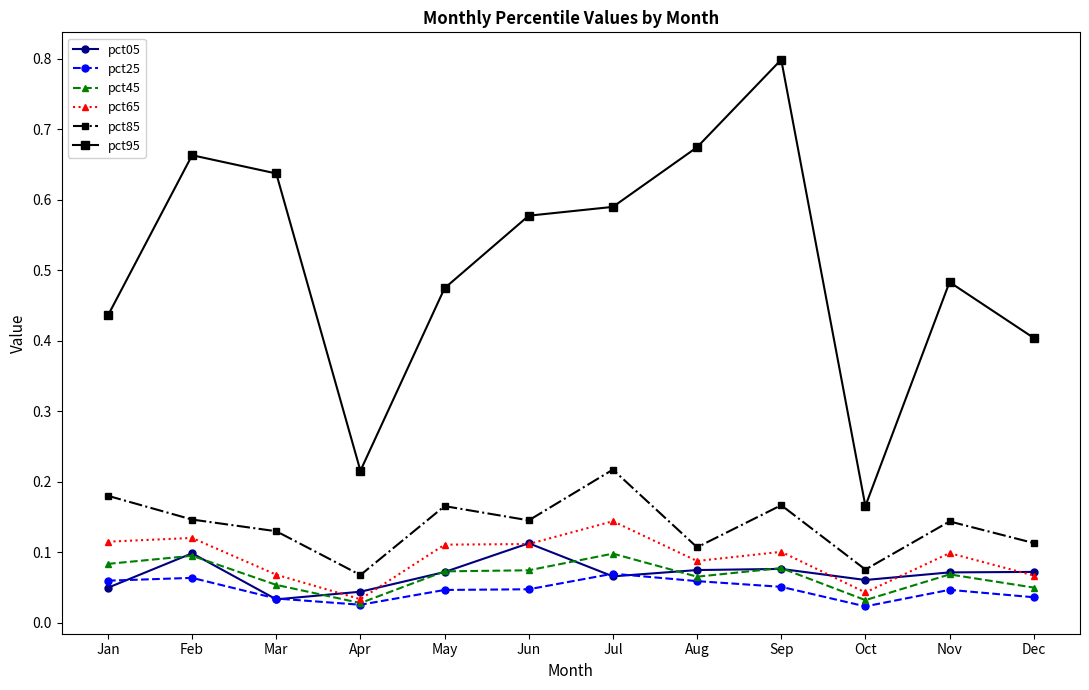

At which category does pct45 reach its first local peak?

Feb